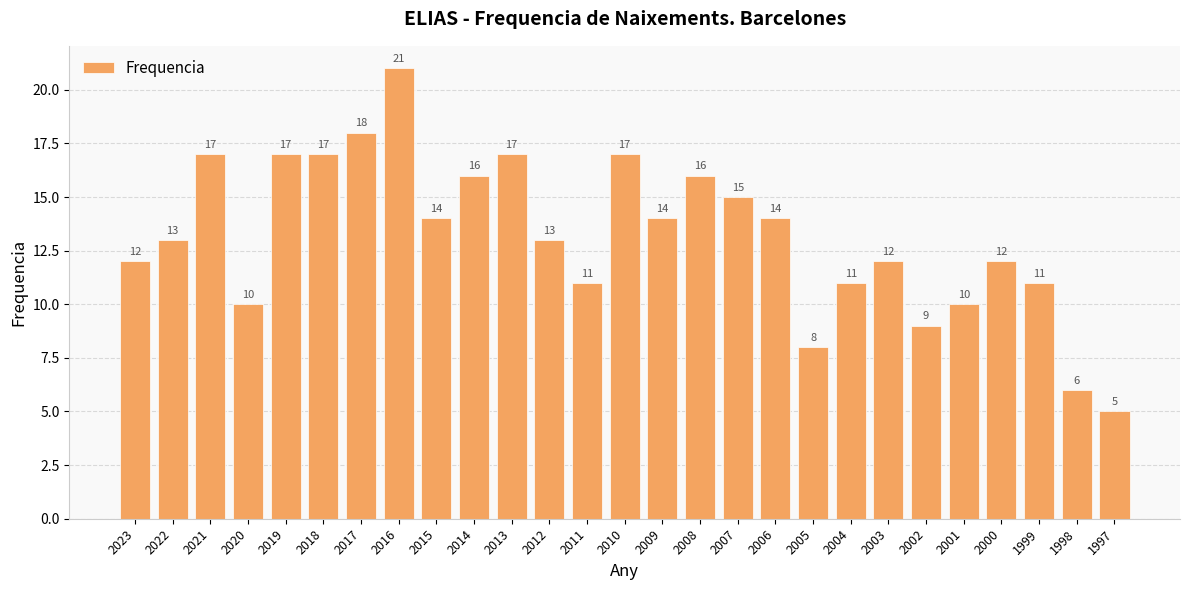

Reading left to right, what are all the values shown in this chart?

12	13	17	10	17	17	18	21	14	16	17	13	11	17	14	16	15	14	8	11	12	9	10	12	11	6	5